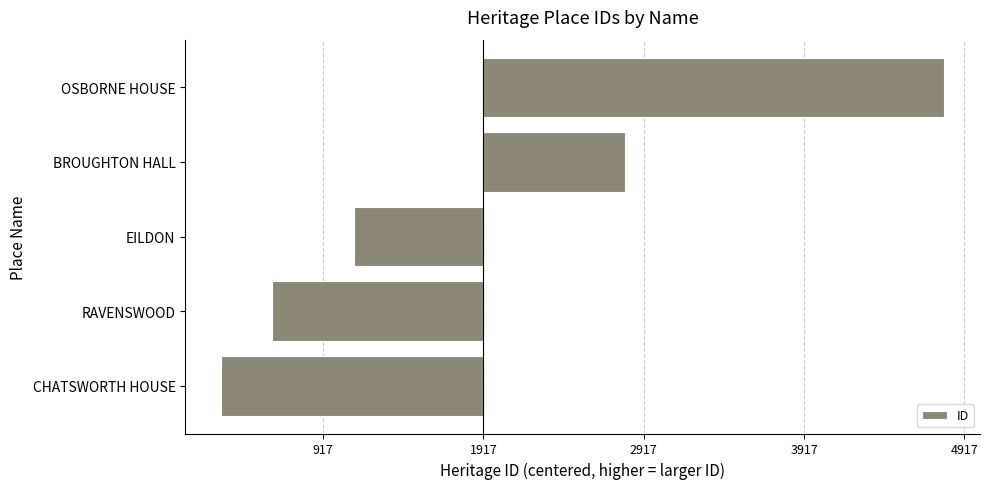

At which label is the value closest to 618?

BROUGHTON HALL